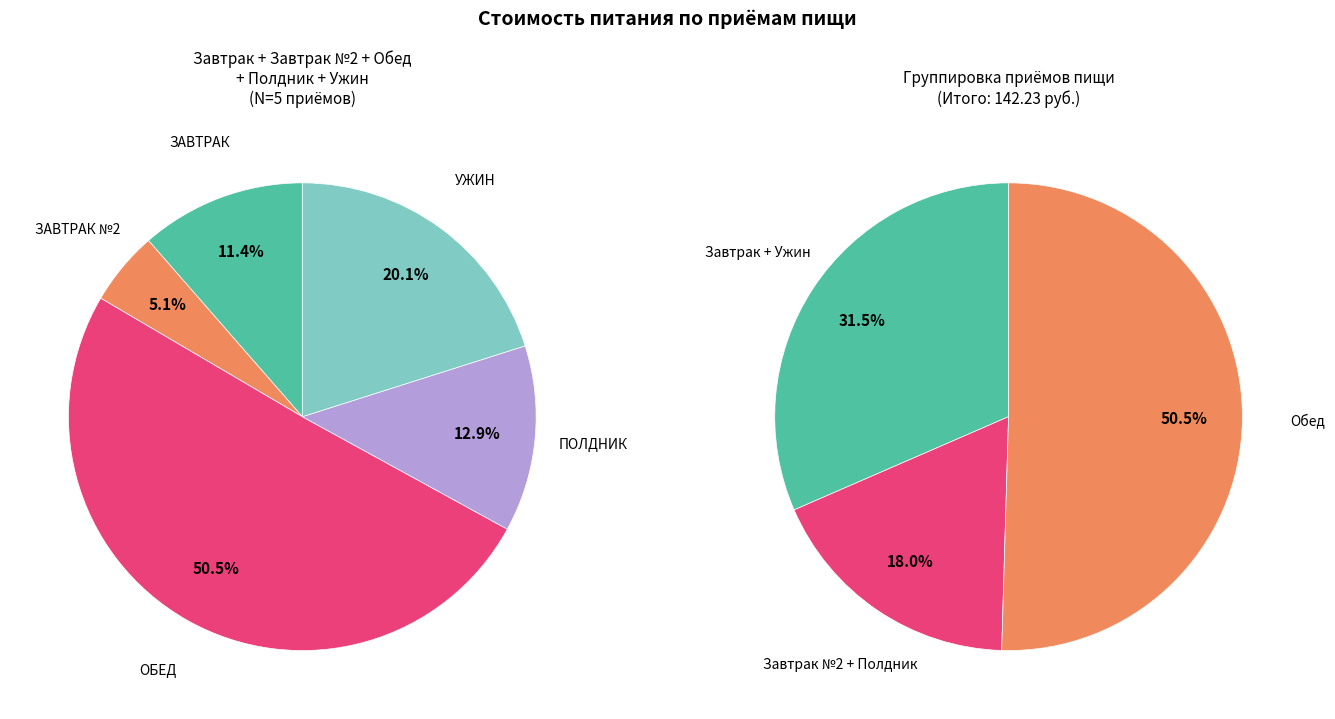

Is there any slice that represents more than half of the pie?

Yes